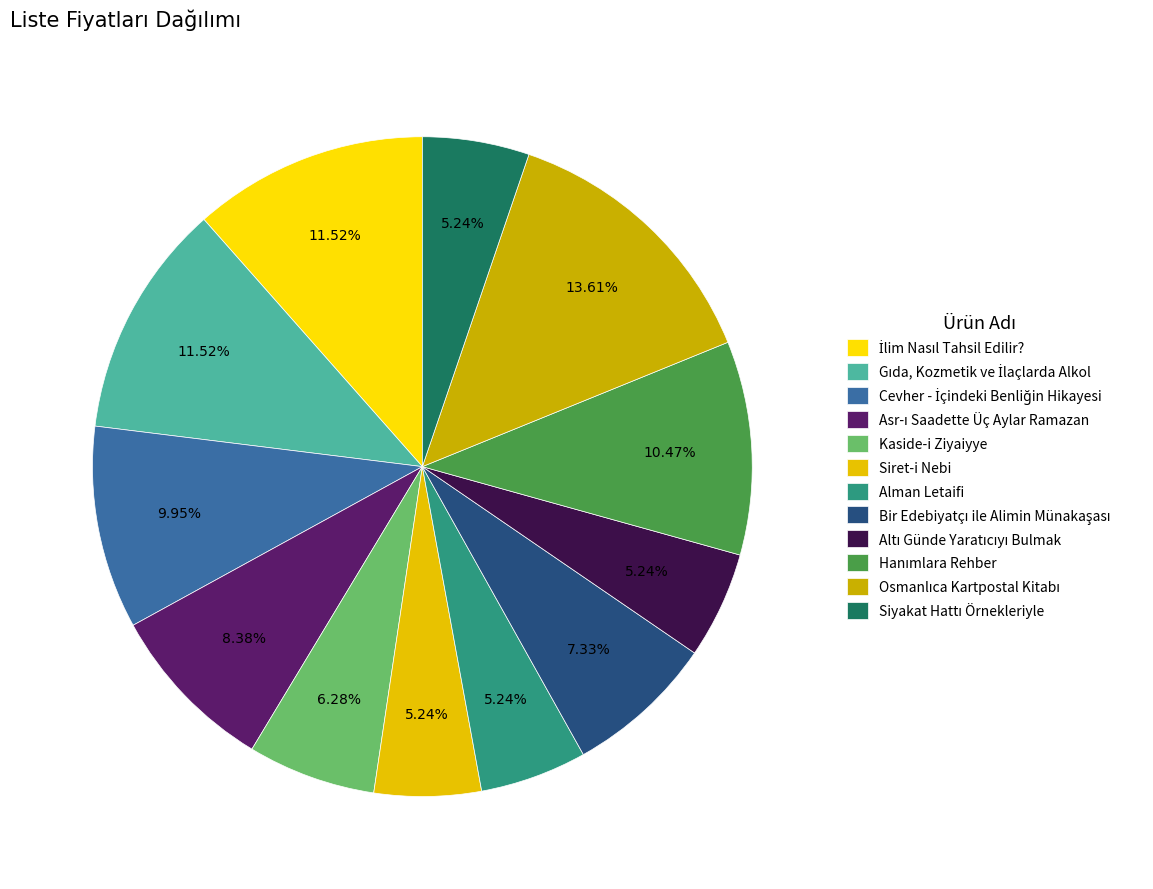

How many slices are in this pie chart?

12